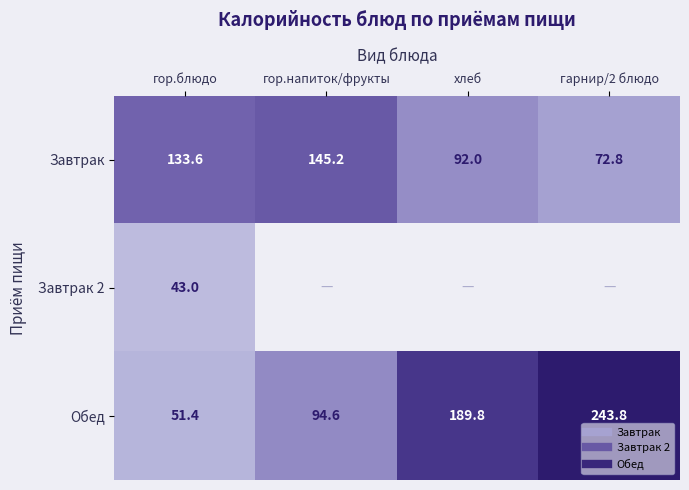

What is the sum of all Завтрак 2 values?

43.0